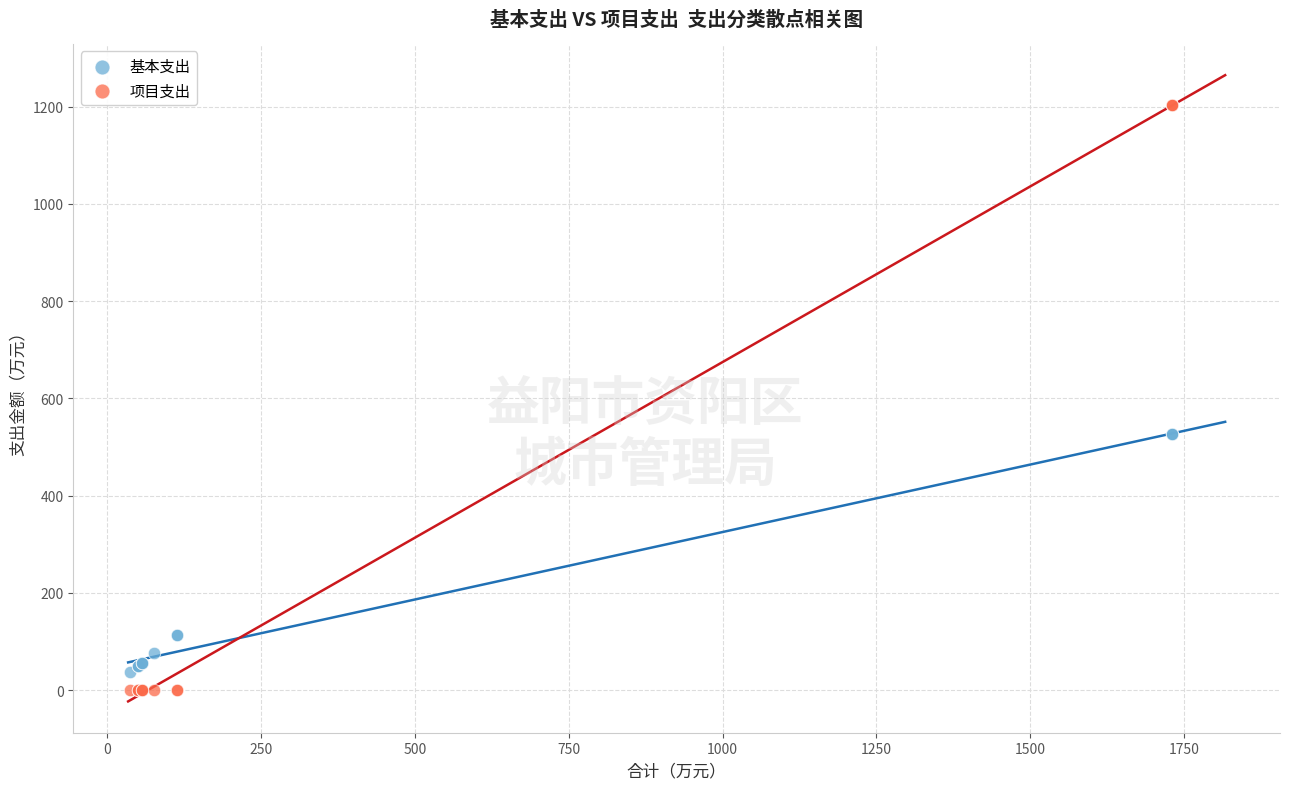

Which series contains the highest Y value?

项目支出